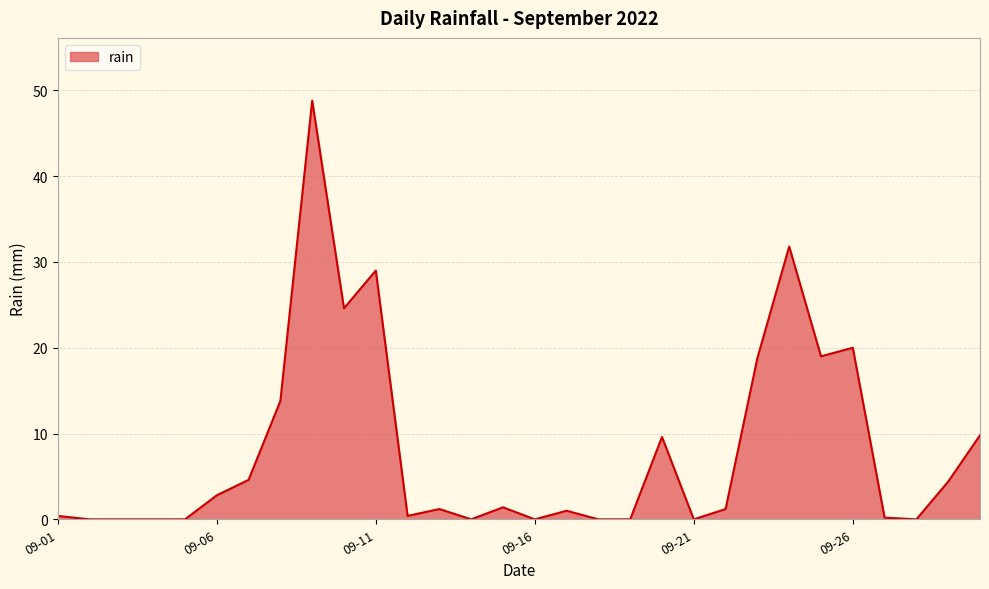

What is the maximum value shown in the chart?

48.8